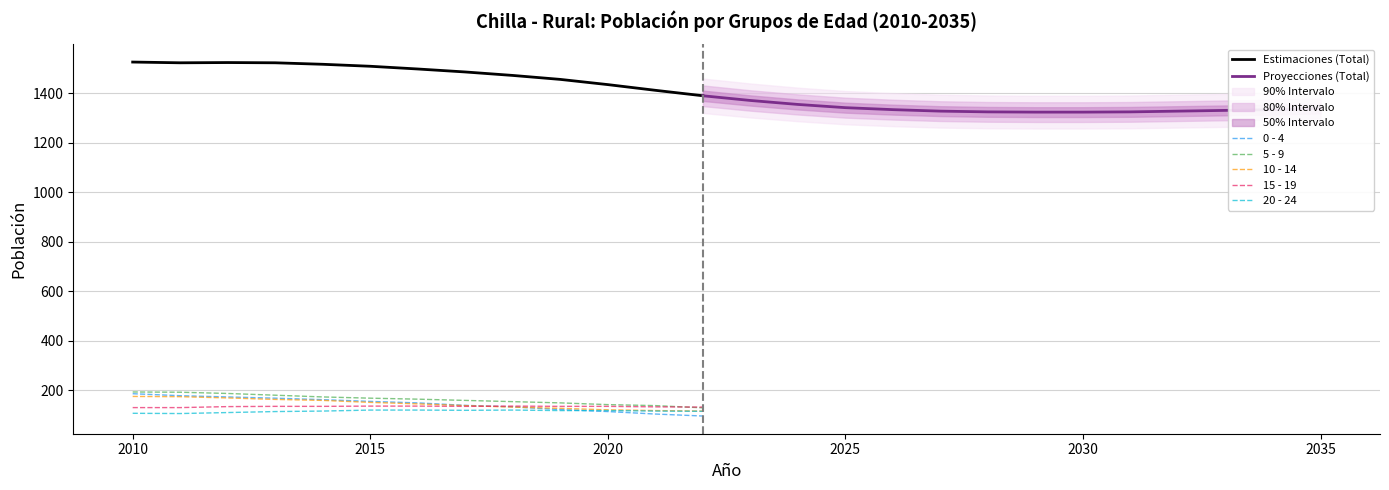

At which label does 15 - 19 first exceed 131?

2012